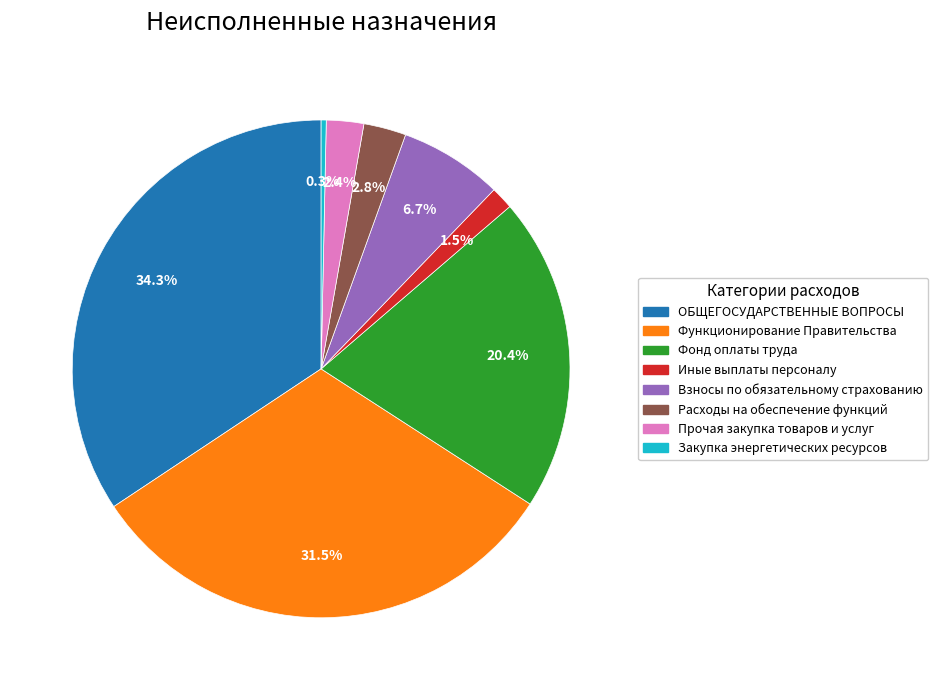

To the nearest percent, what portion does Взносы по обязательному страхованию represent?

7%